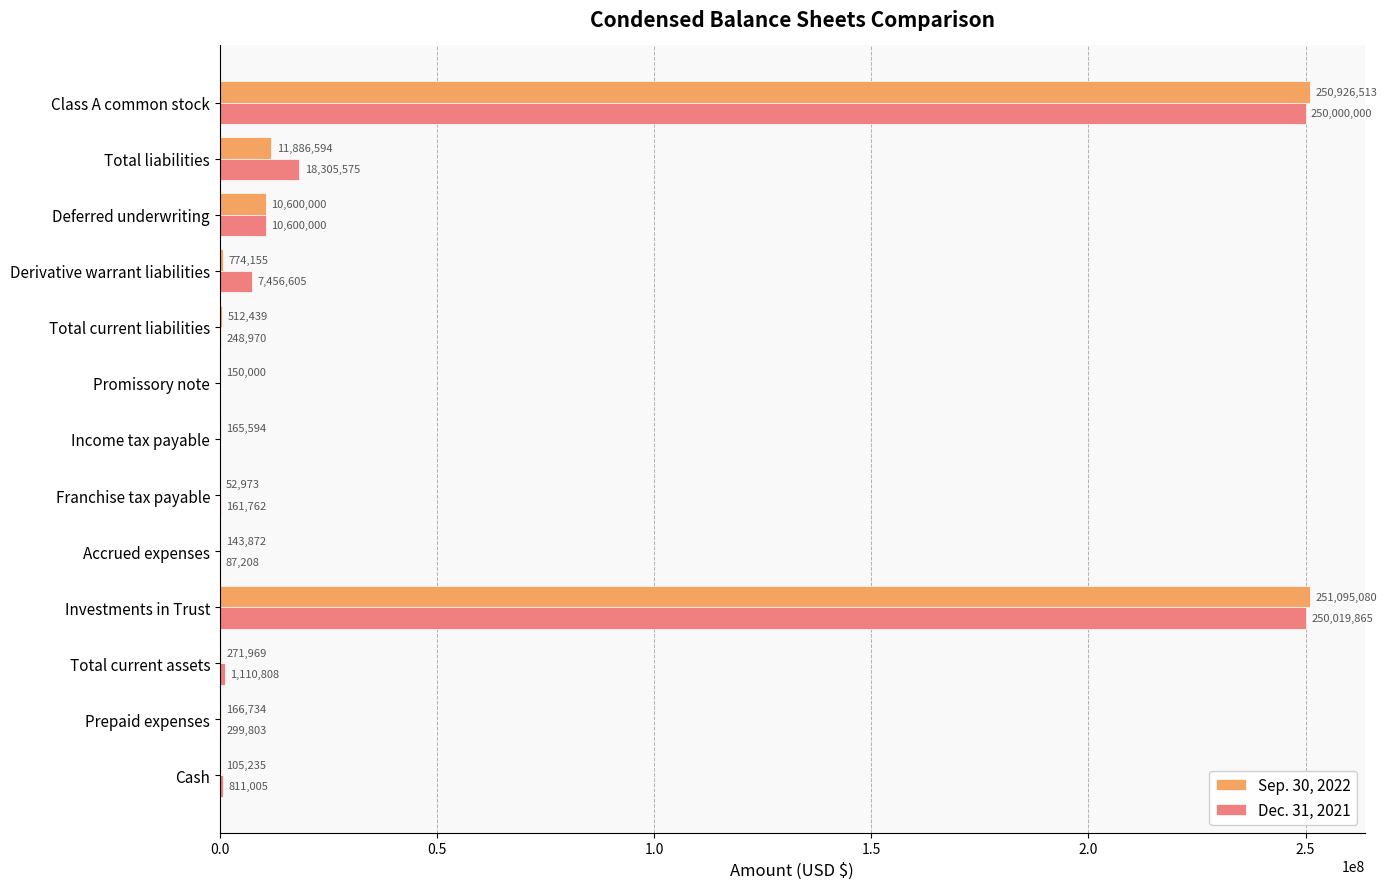

Which series changed the most between Franchise tax payable and Deferred underwriting?

Sep. 30, 2022